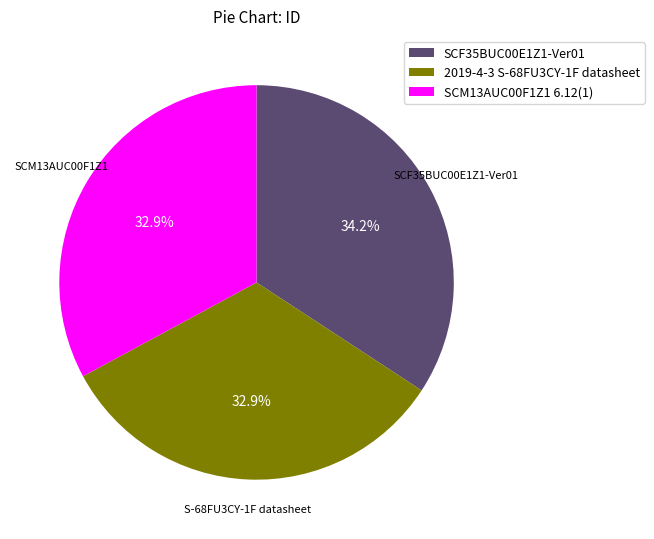

Which category has the biggest portion of the pie?

SCF35BUC00E1Z1-Ver01